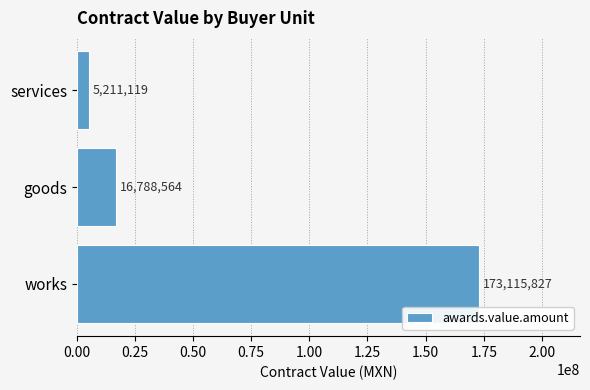

Read the value at services.

5211119